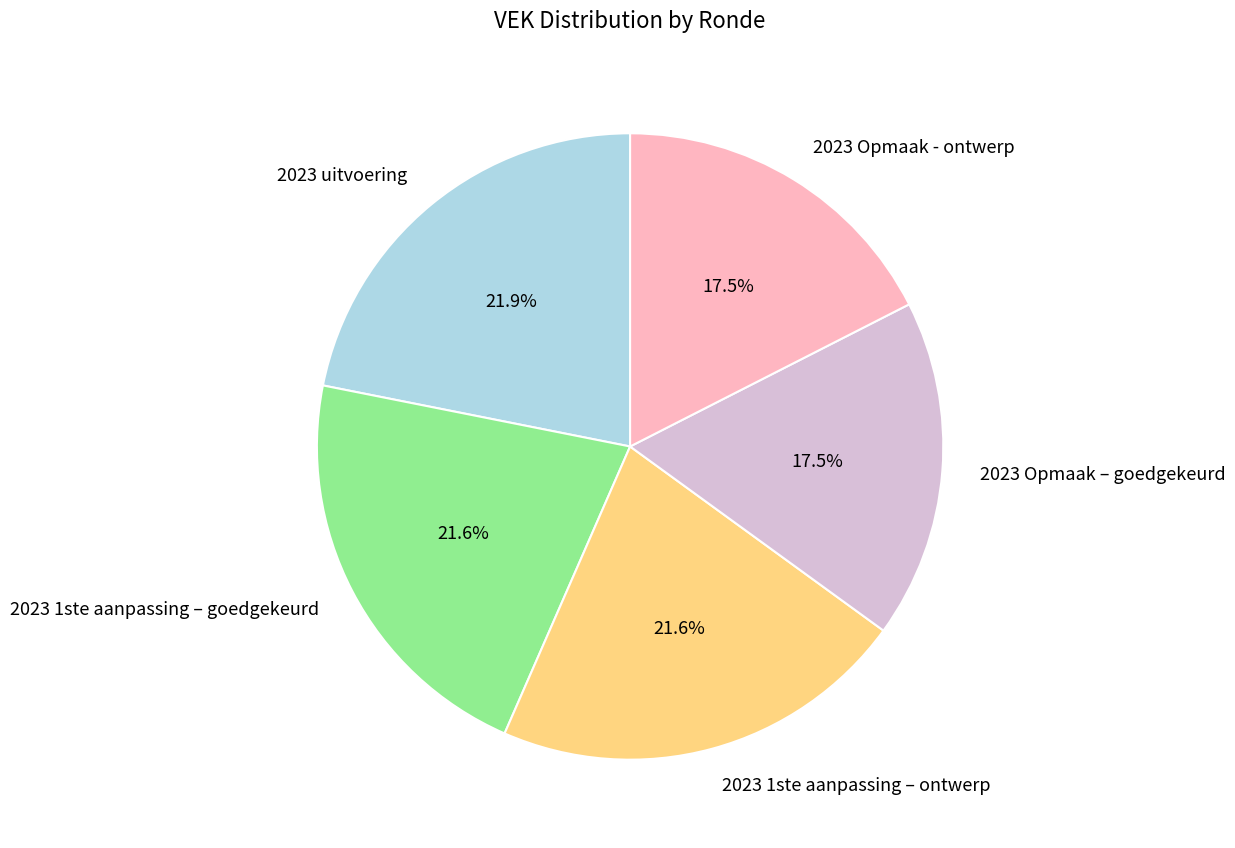

Which has a higher value, 2023 Opmaak – goedgekeurd or 2023 1ste aanpassing – goedgekeurd?

2023 1ste aanpassing – goedgekeurd